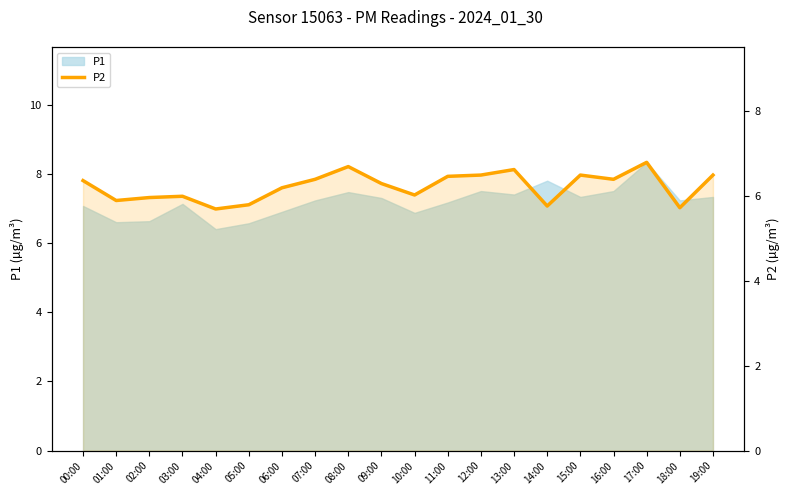

True or false: the data shows 6.8 at 17:00.

True